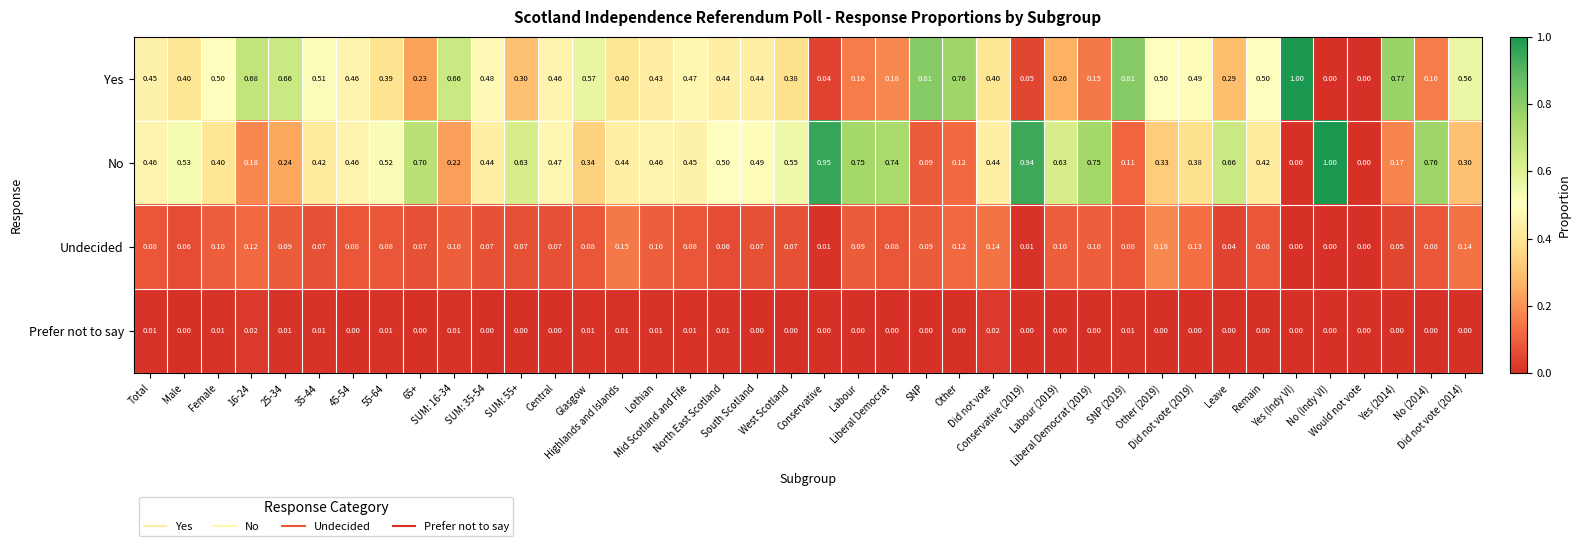

Which series has the largest total across all categories?

No